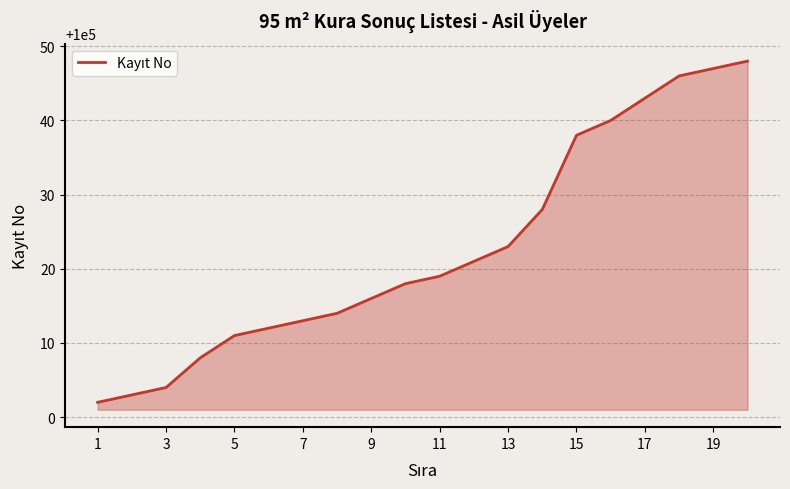

How many lines are shown in the chart?

1